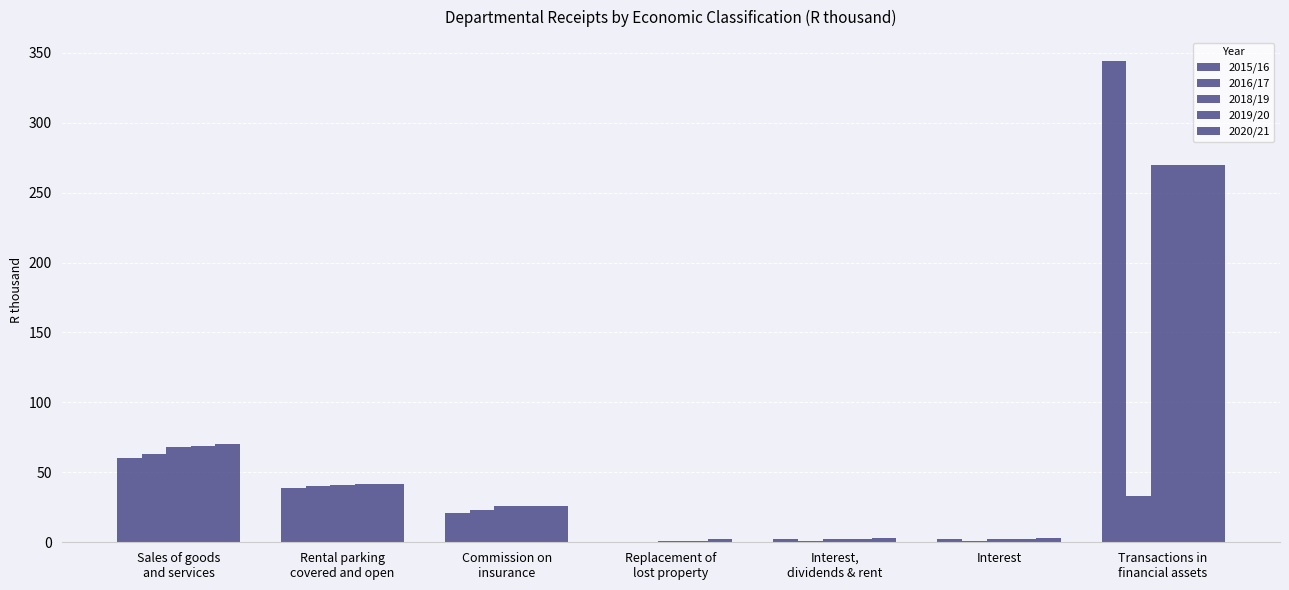

Reading left to right, extract all data points from this chart.

2015/16: 60	39	21	0	2	2	344
2016/17: 63	40	23	0	1	1	33
2018/19: 68	41	26	1	2	2	270
2019/20: 69	42	26	1	2	2	270
2020/21: 70	42	26	2	3	3	270